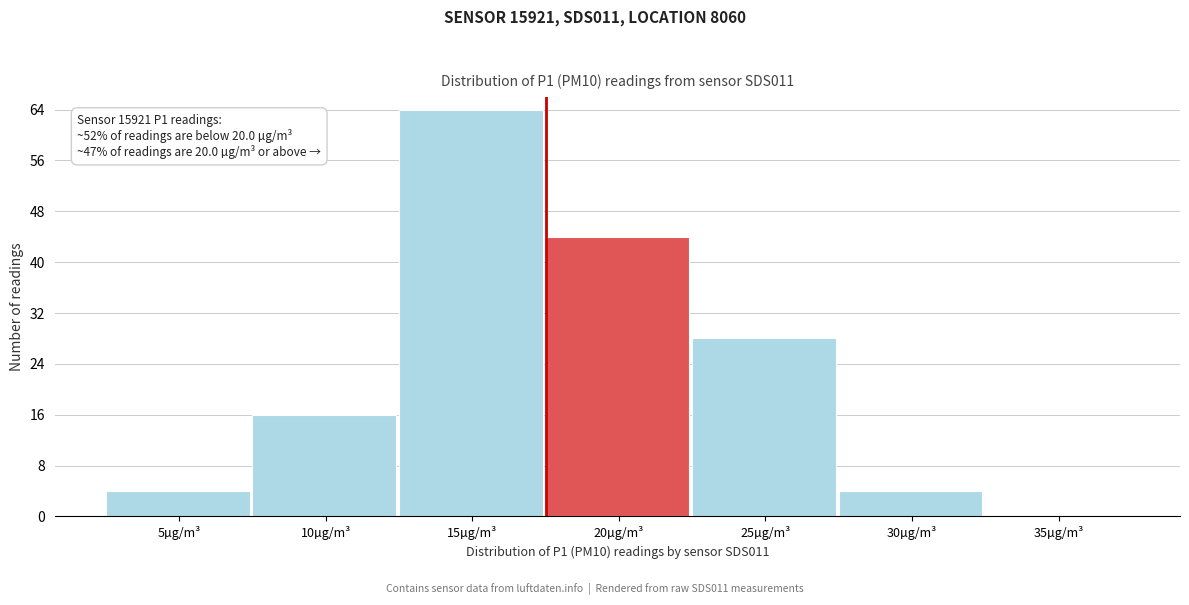

Reading left to right, transcribe all the data shown in this chart.

5µg/m³=4	10µg/m³=16	15µg/m³=64	20µg/m³=44	25µg/m³=28	30µg/m³=4	35µg/m³=0